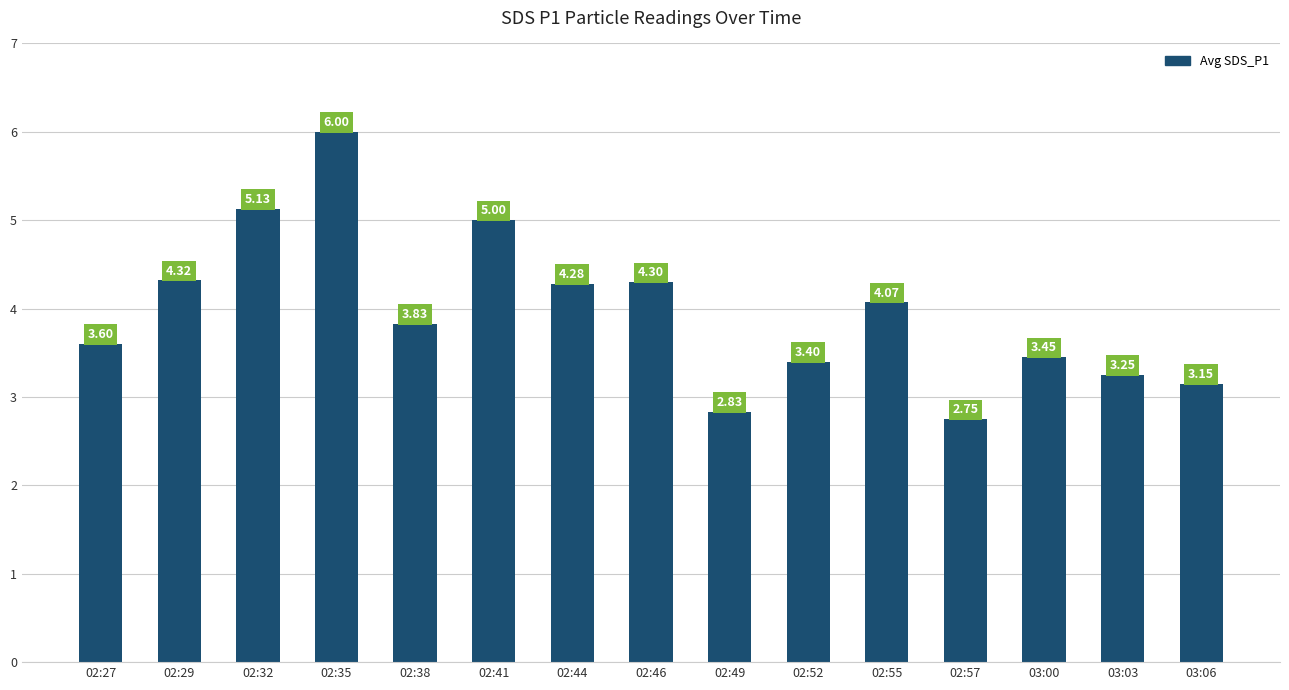

Which has a higher value, 02:35 or 02:46?

02:35